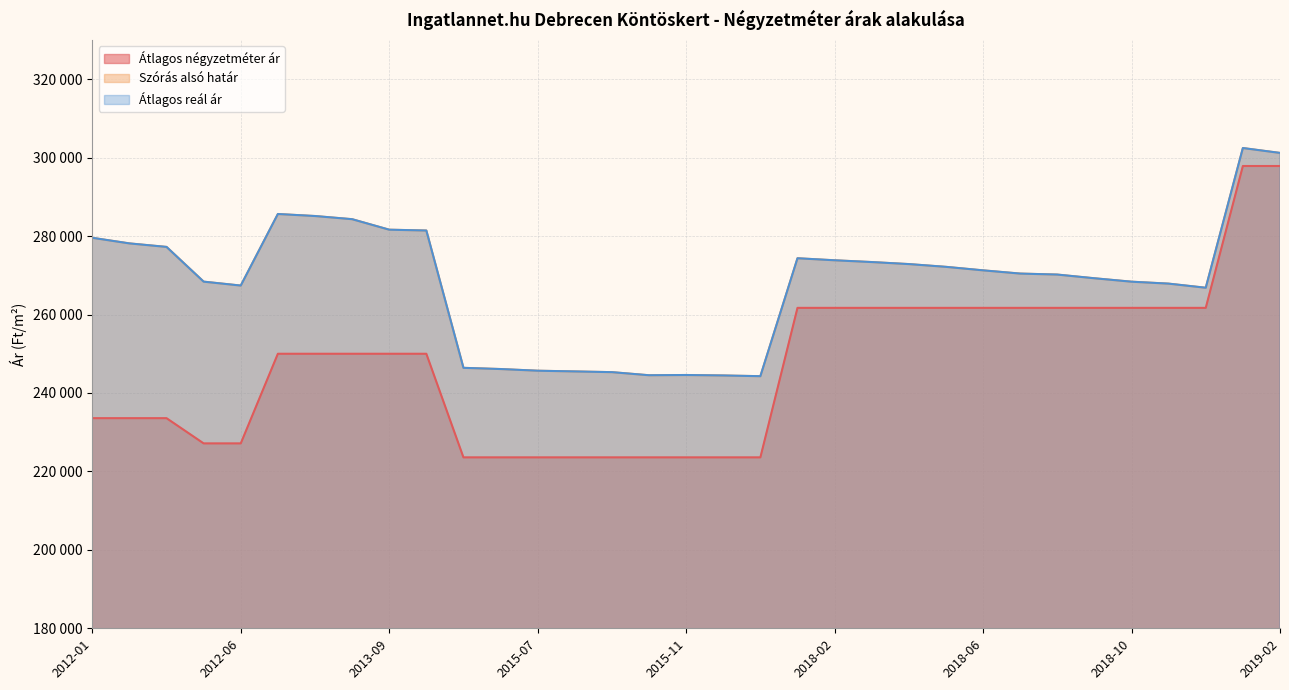

Does the chart display data point markers on the line(s)?

No